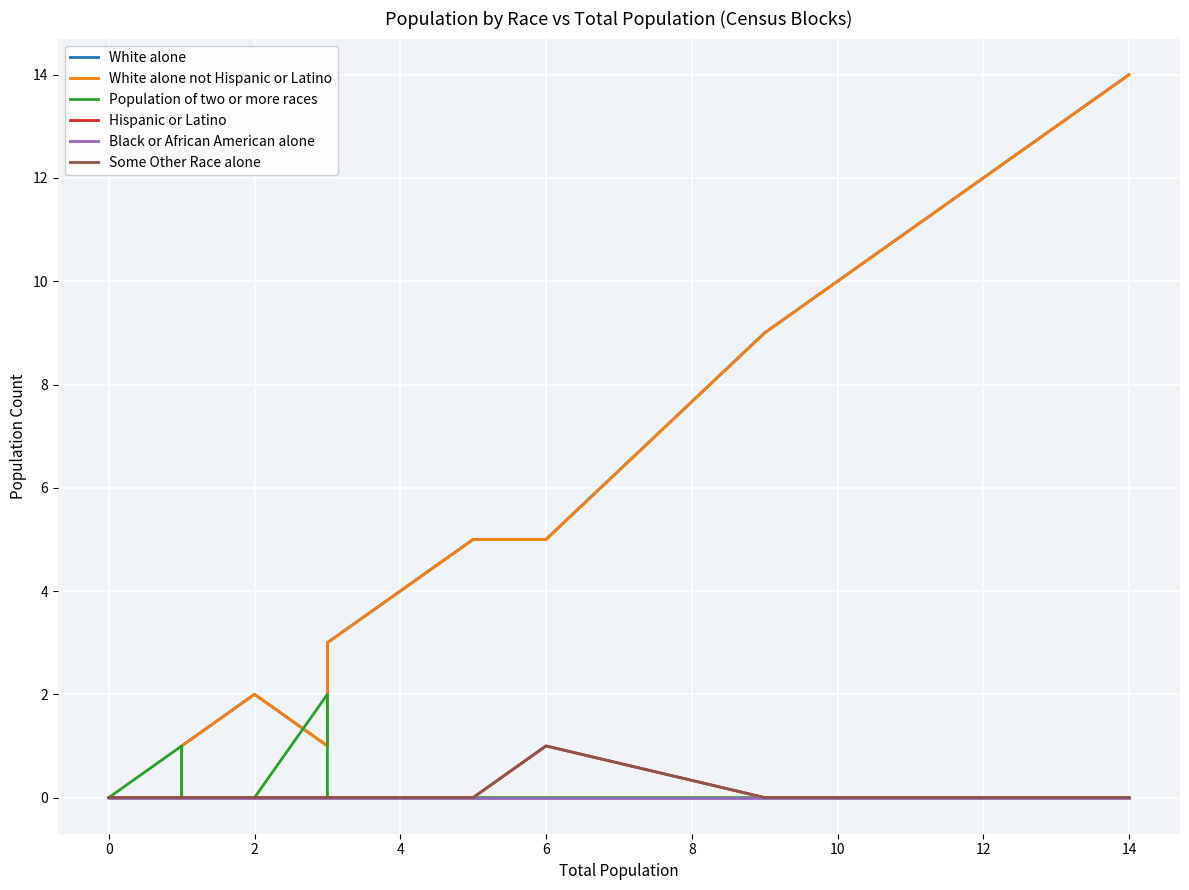

What is the sum of all White alone values?

70